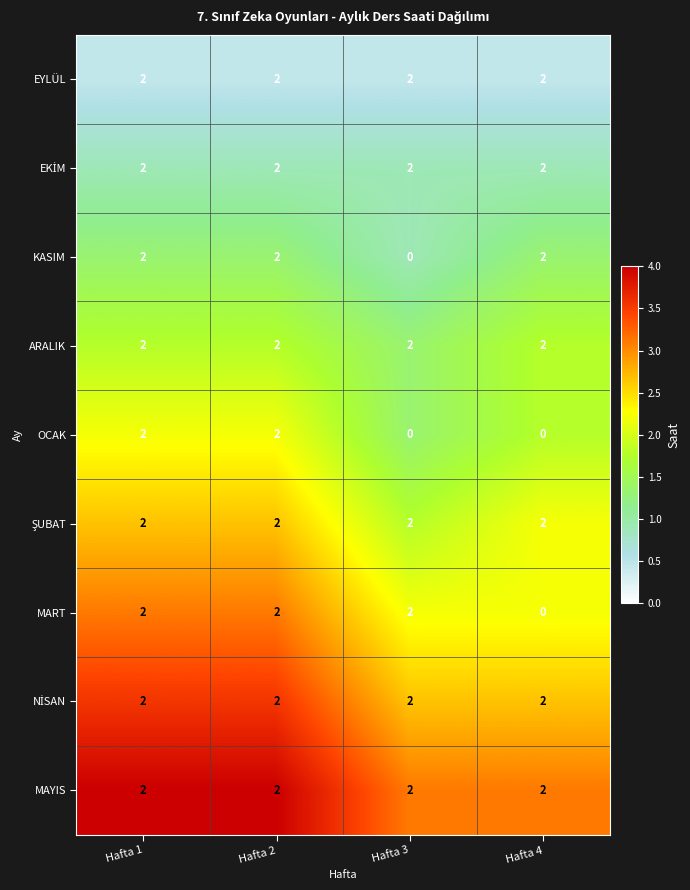

At how many categories does at least one series exceed 1?

4